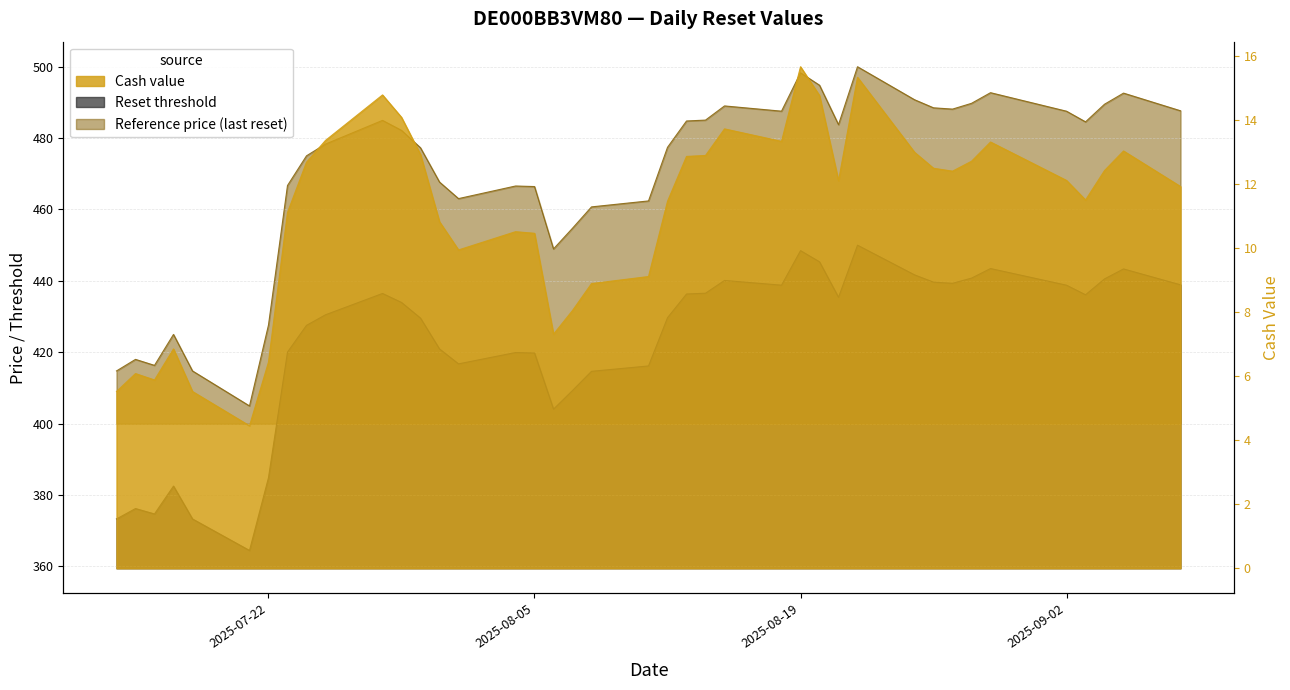

List the series in order of their peak value, lowest first.

Cash value, Reset threshold, Reference price (last reset)